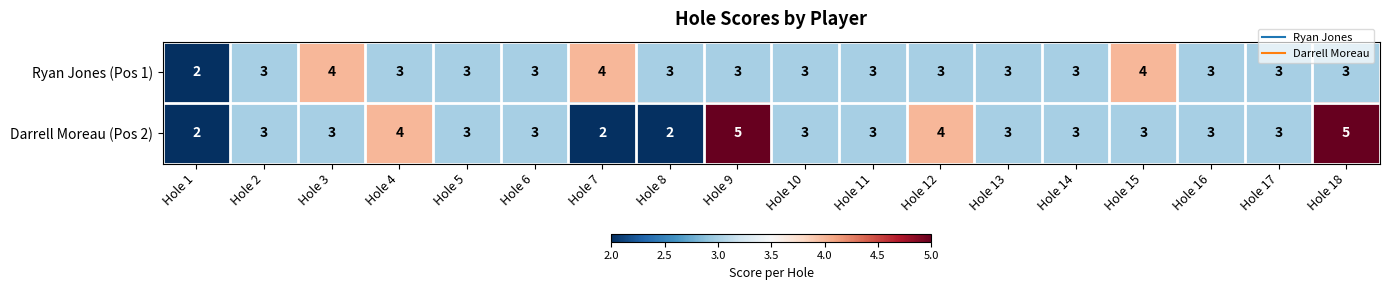

What is the sum of all Darrell Moreau (Pos 2) values?

57